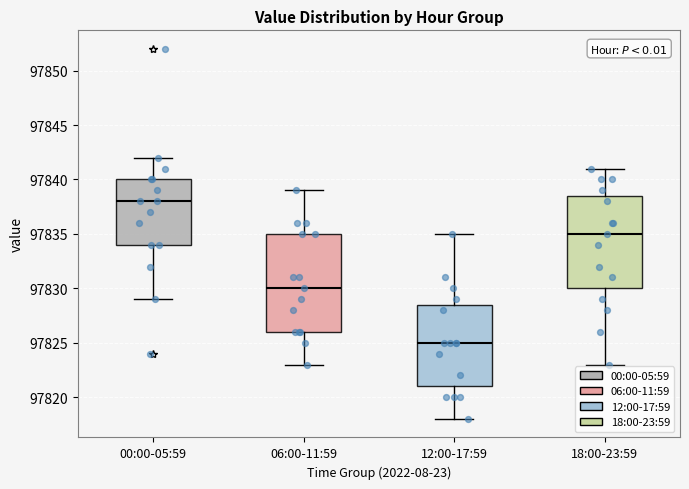

Where does the upper whisker of the box for 18:00-23:59 end on the y-axis? The values are not printed on the chart, so give them approximately, as read against the axis.

97841.0